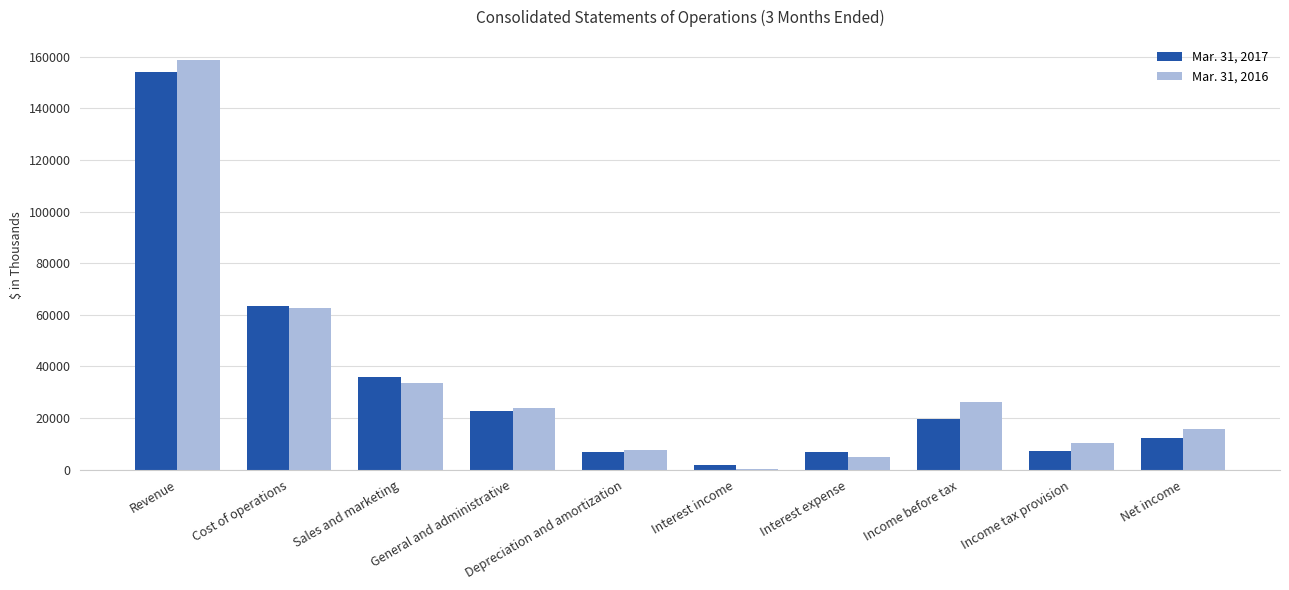

What is the total value across all series at Revenue?

312611